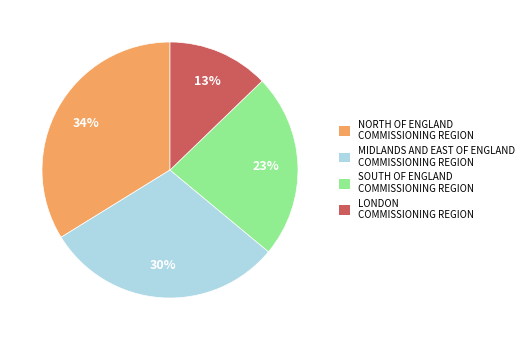

Is it true that LONDON COMMISSIONING REGION is 4% of the pie?

False